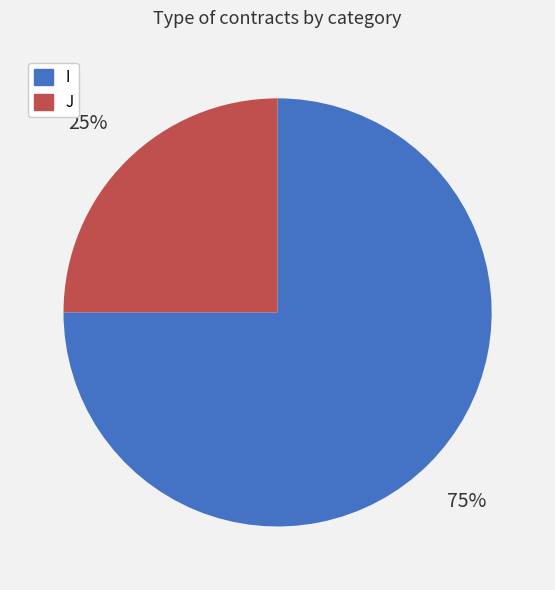

What percentage is the I slice, to the nearest percent?

75%